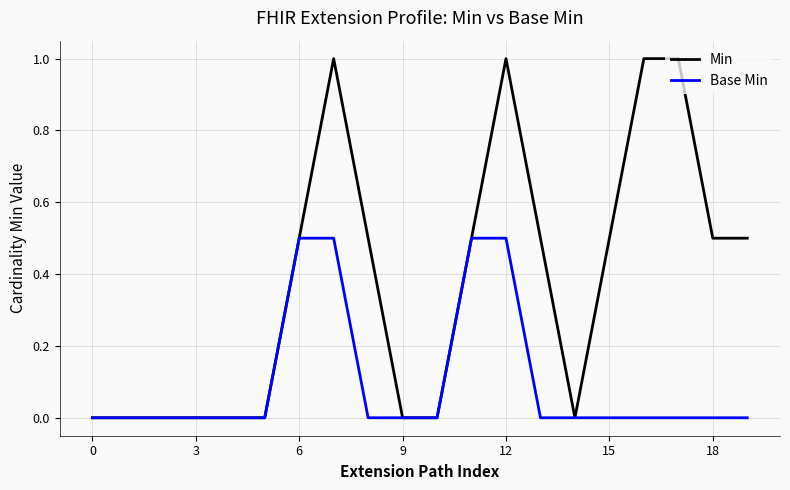

Which series has the largest total across all categories?

Min